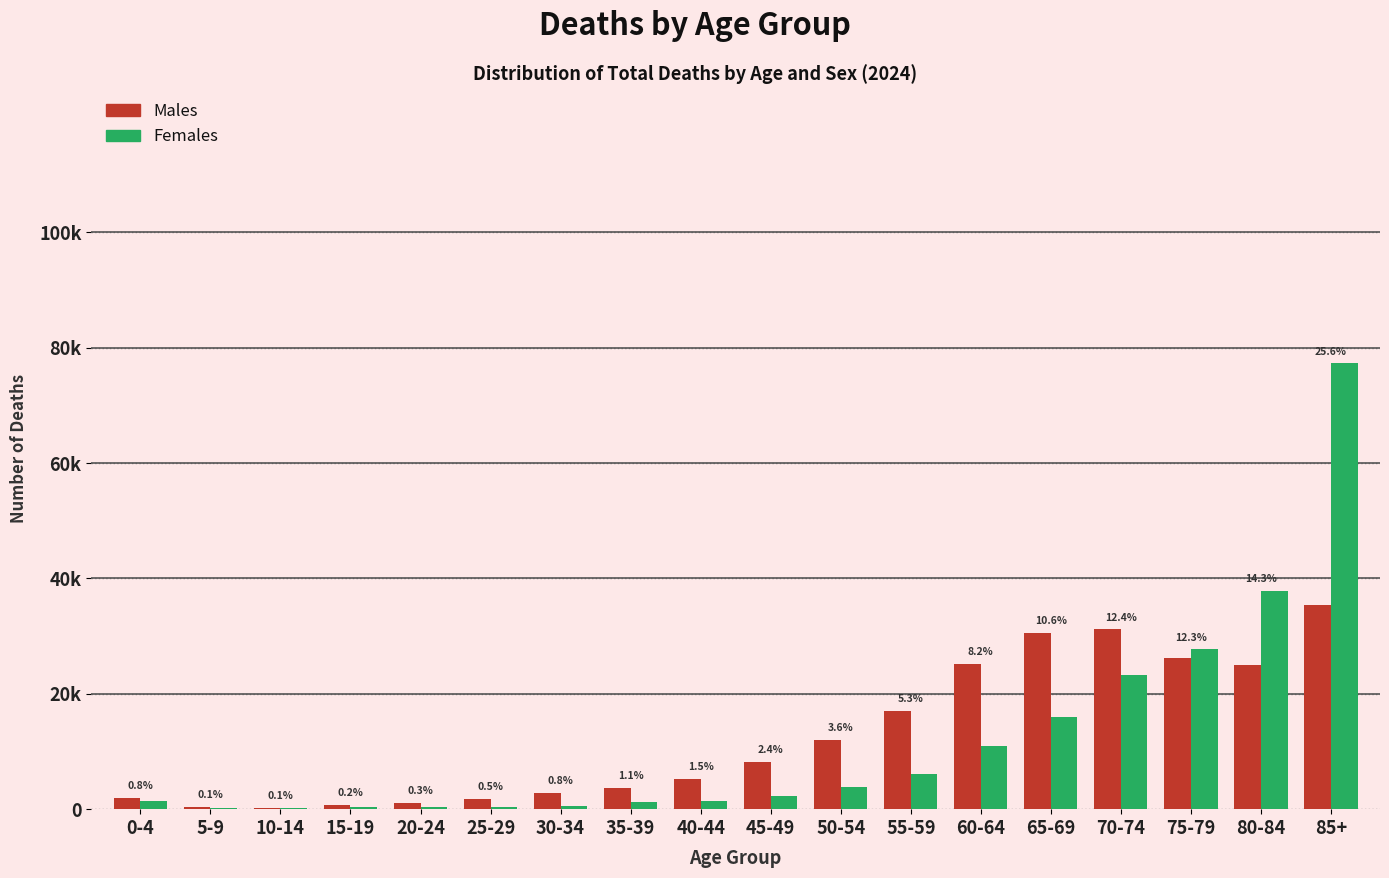

Does the chart contain stacked bars?

No